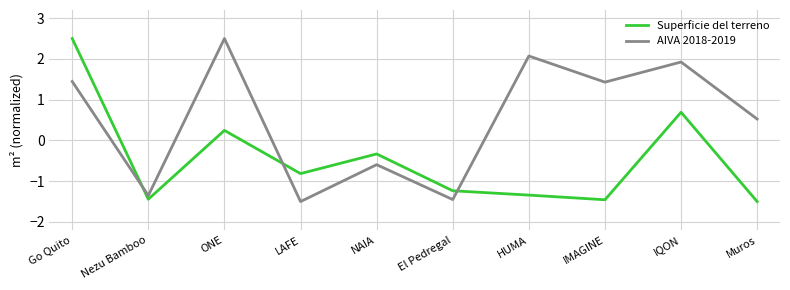

What are all the series names shown in the legend?

Superficie del terreno, AIVA 2018-2019